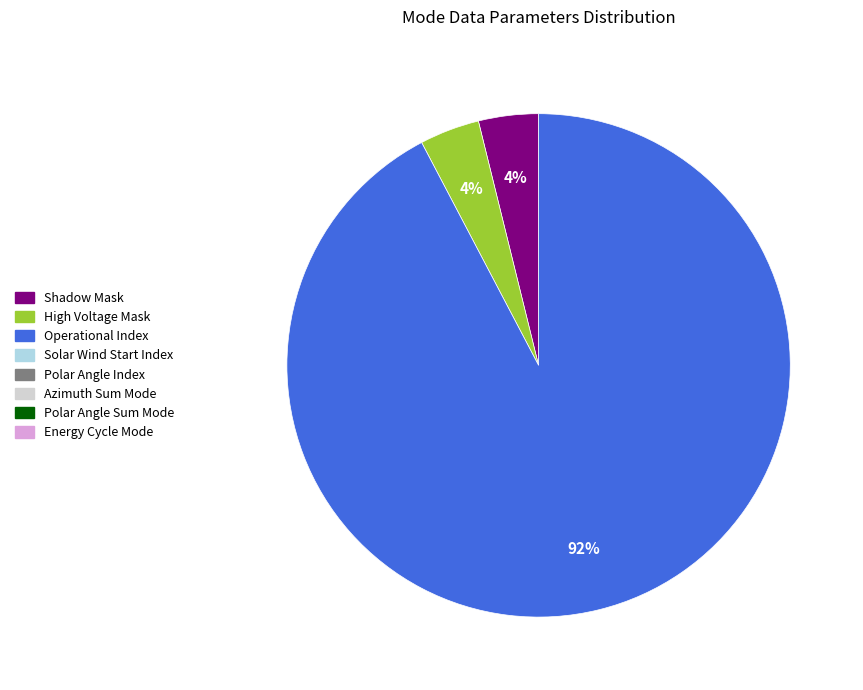

To the nearest percent, what is the difference between the largest and smallest slice percentages?

88%